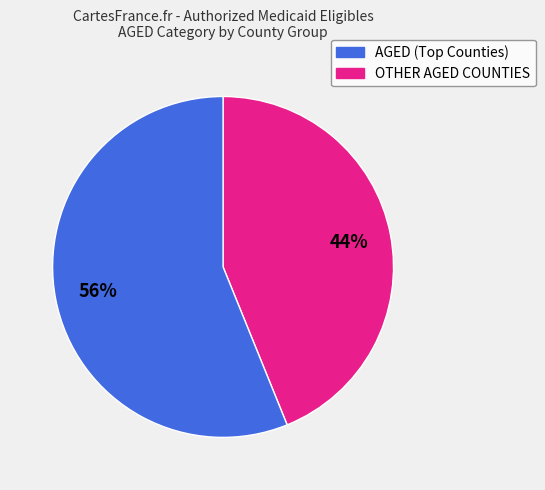

To the nearest percent, what is the difference between the largest and smallest slice percentages?

12%